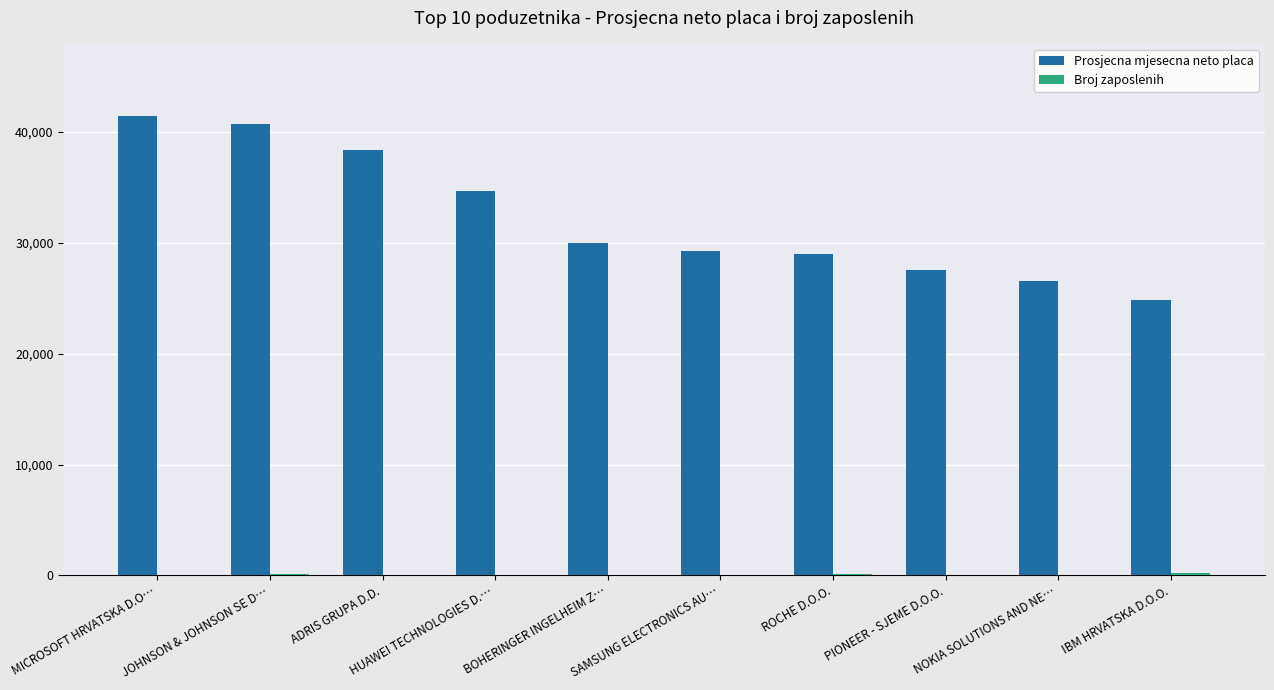

Where is Prosjecna mjesecna neto placa nearest to the value 33118?

HUAWEI TECHNOLOGIES D.…